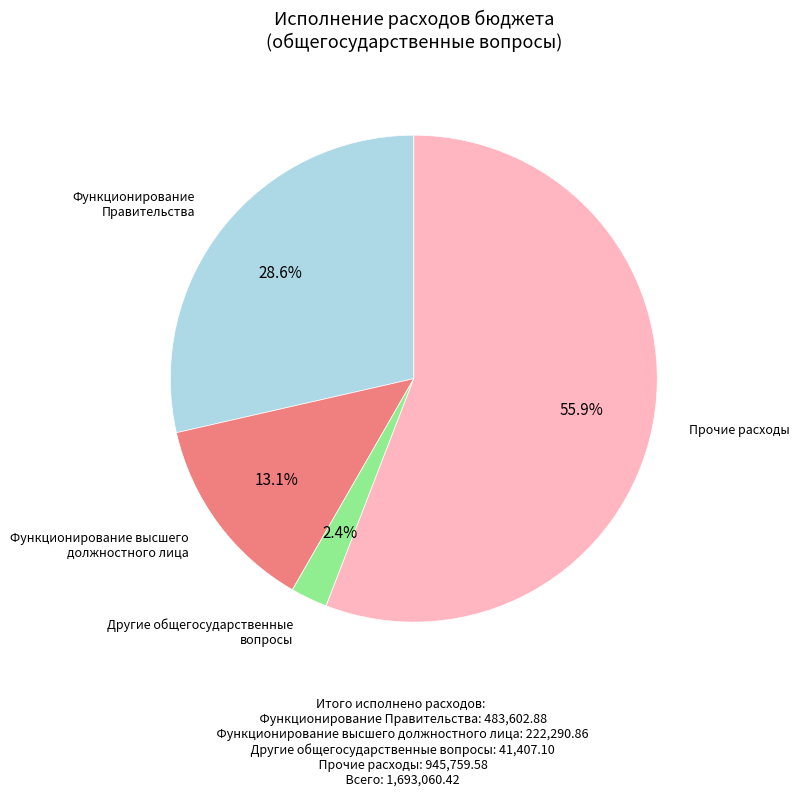

Does any single category account for the majority?

Yes